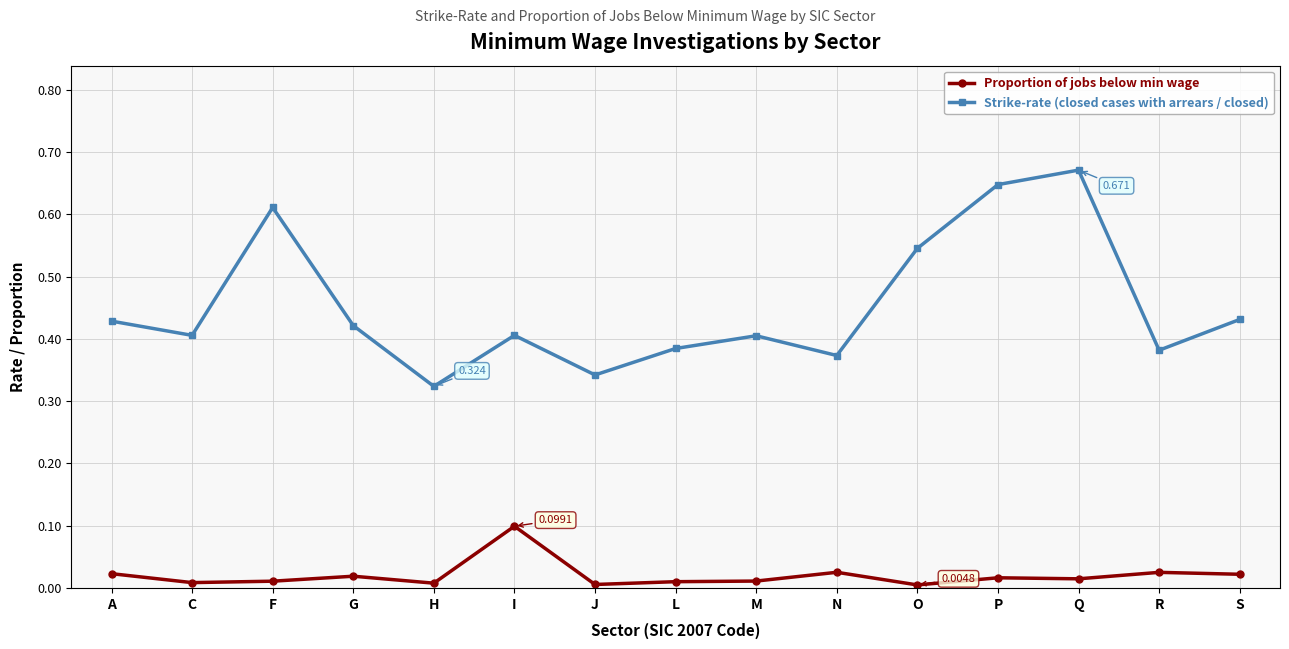

The Strike-rate (closed cases with arrears / closed) series shows 0.7 at M. True or false?

False